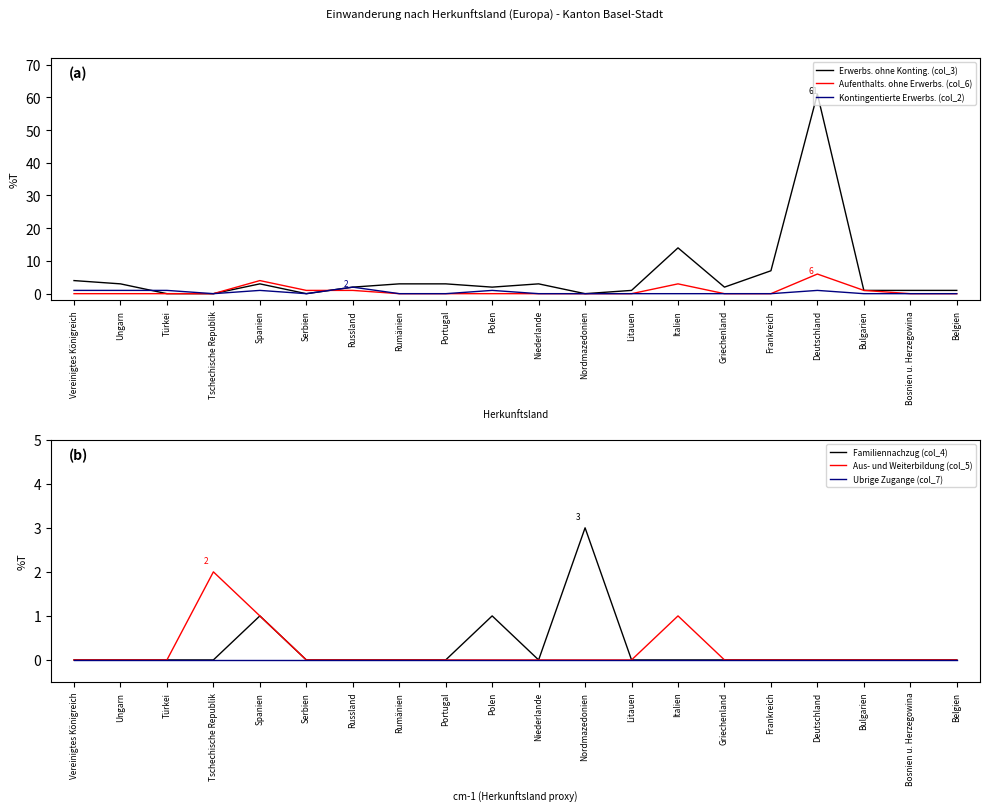

What is the spread (max minus min) of values at Polen?

2